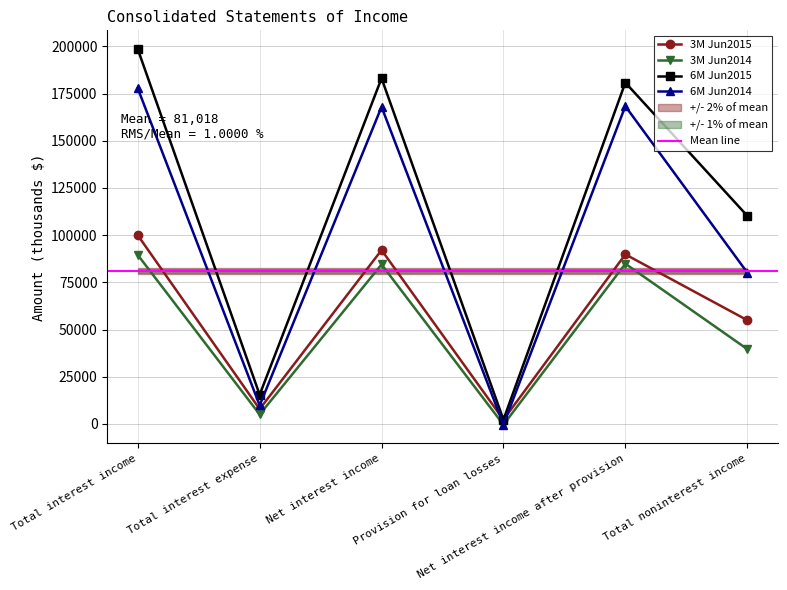

Rank the series by their maximum value, from lowest to highest.

3M Jun2014, 3M Jun2015, 6M Jun2014, 6M Jun2015